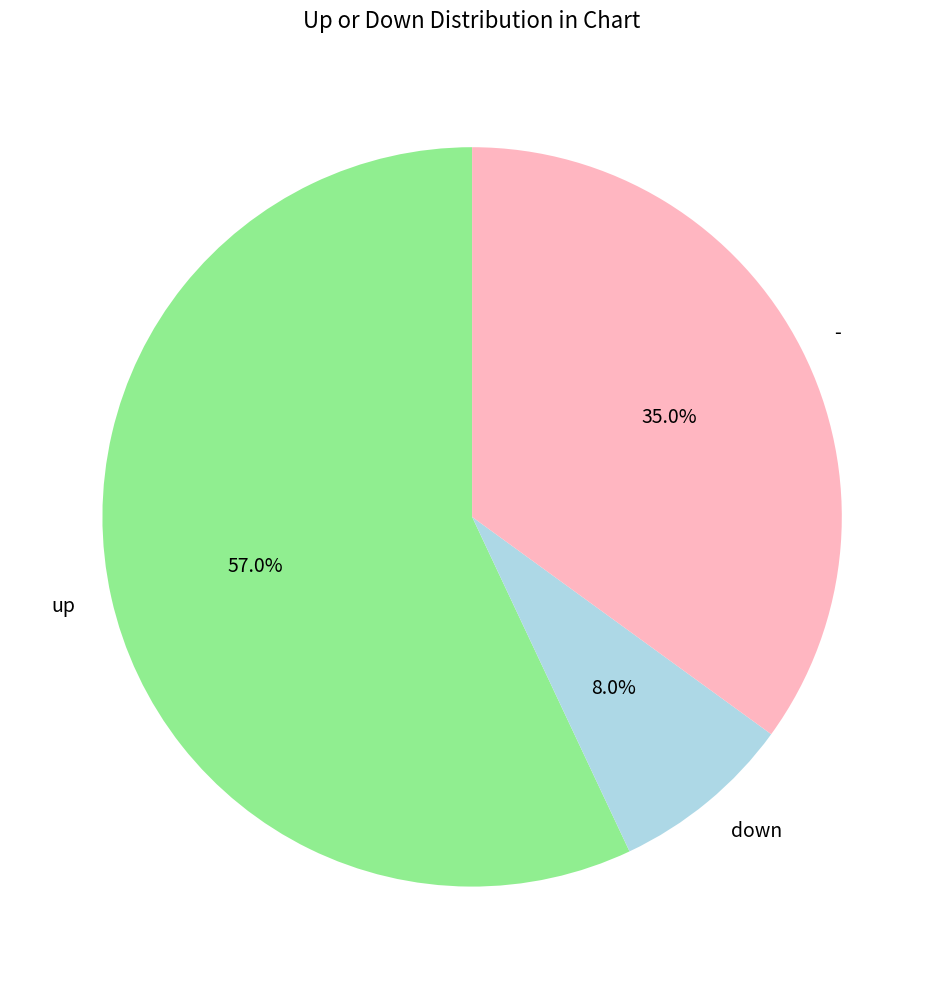

To the nearest percent, what percentage of the pie is up?

57%